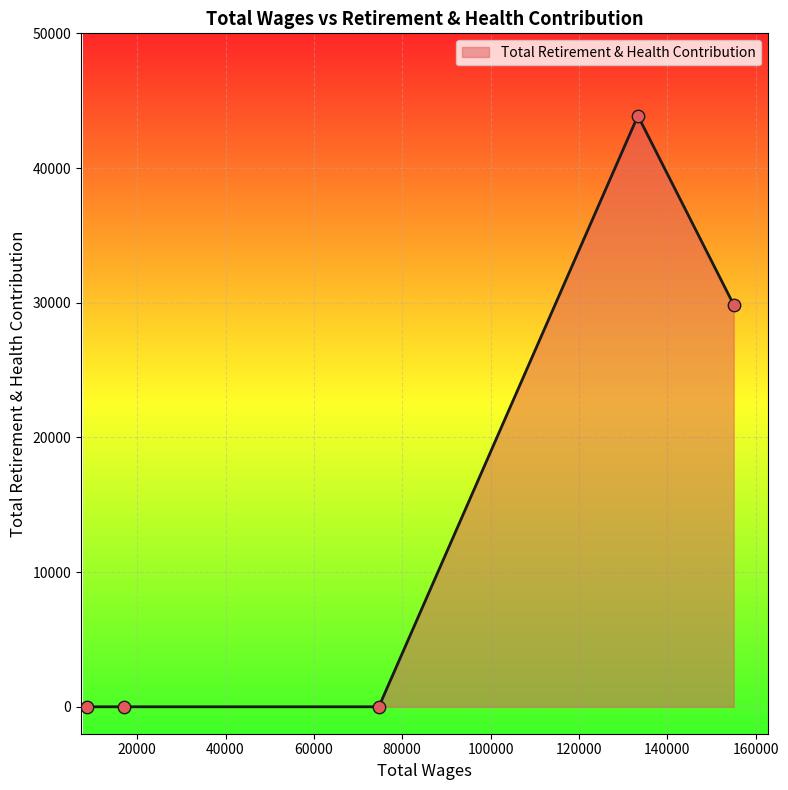

What is the maximum value shown in the chart?

43878